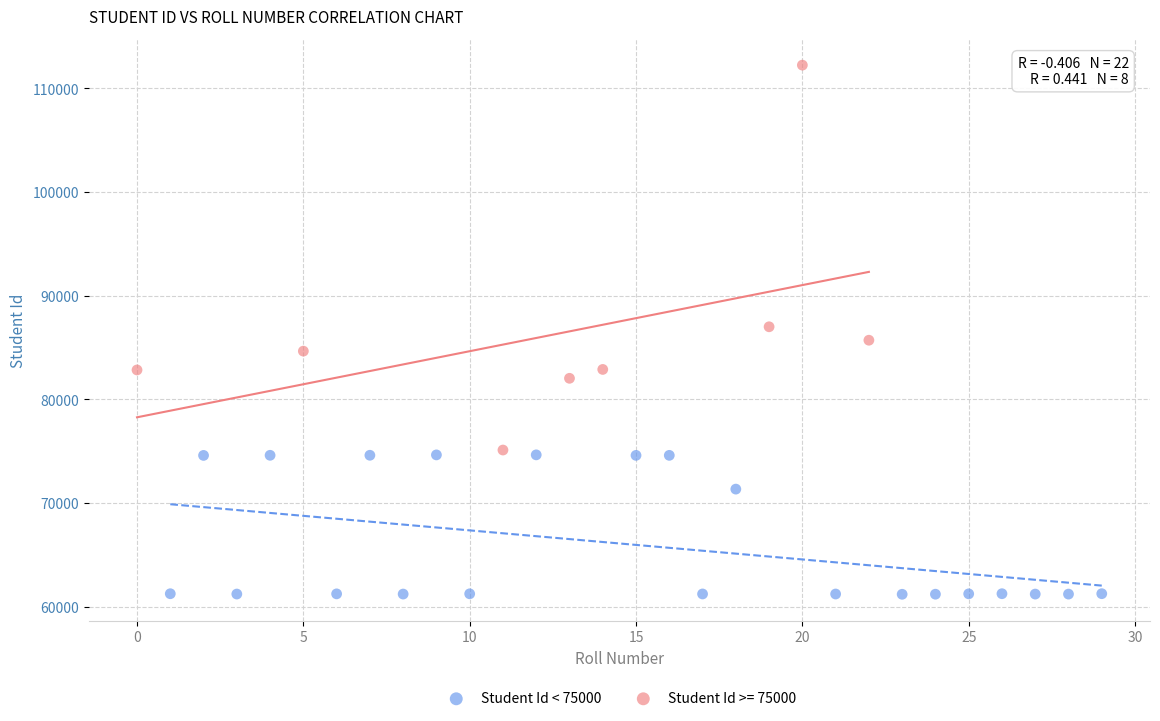

Which series has the largest Y range (max minus min)?

Student Id >= 75000